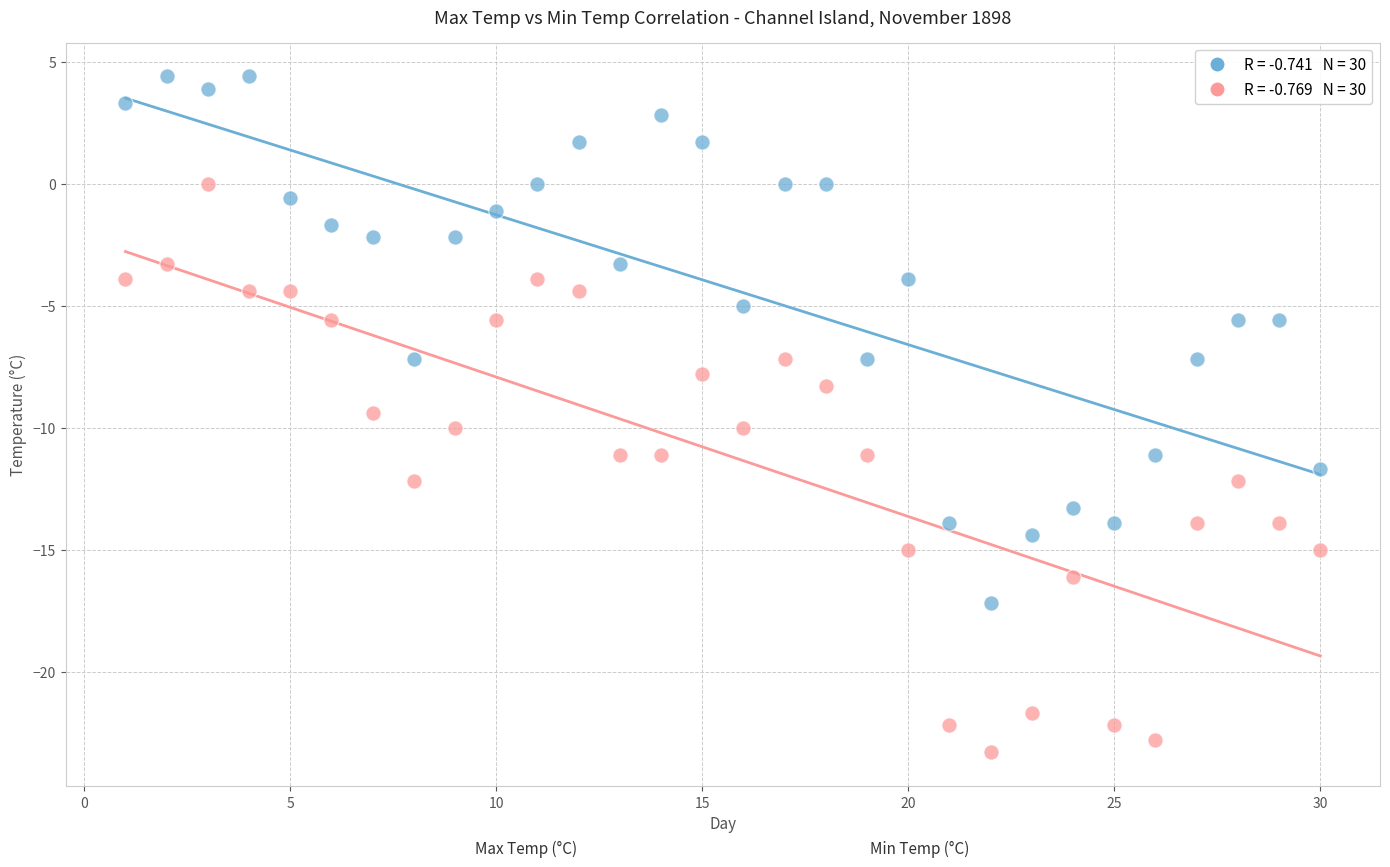

Across all data points, what is the range of Y values (max minus min)?

27.7